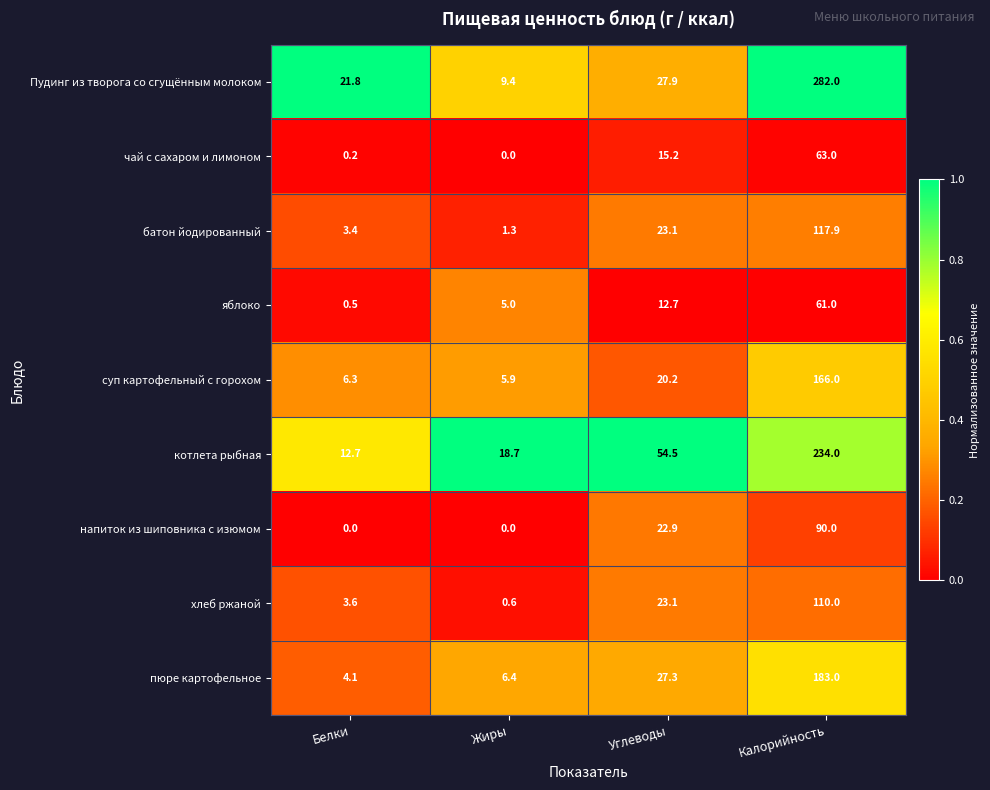

Which series has the widest spread of values?

Пудинг из творога со сгущённым молоком